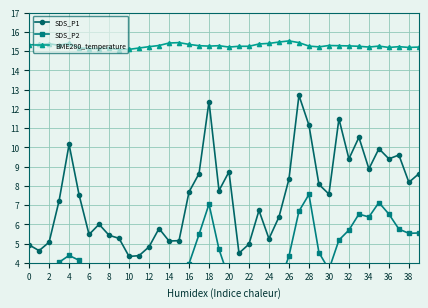

Which category has the highest value across all series?

26